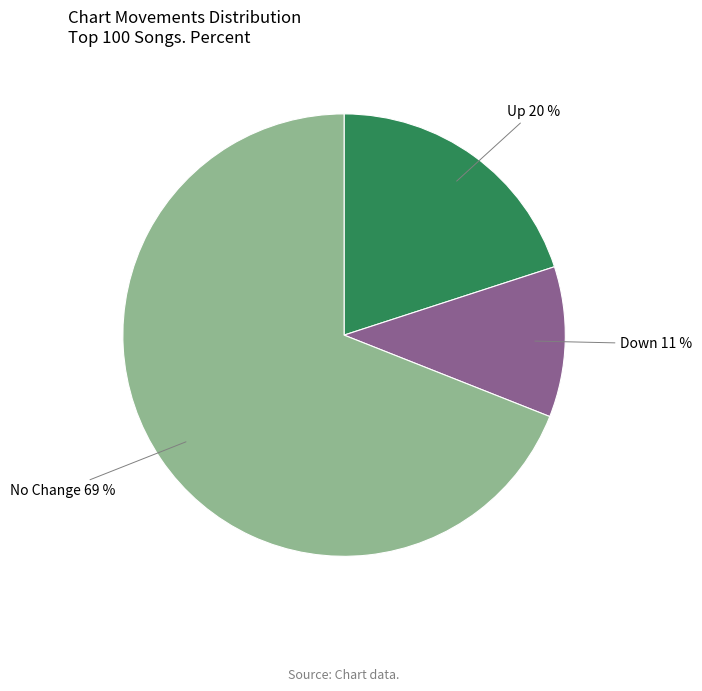

To the nearest percent, what is the difference between the largest and smallest slice percentages?

58%